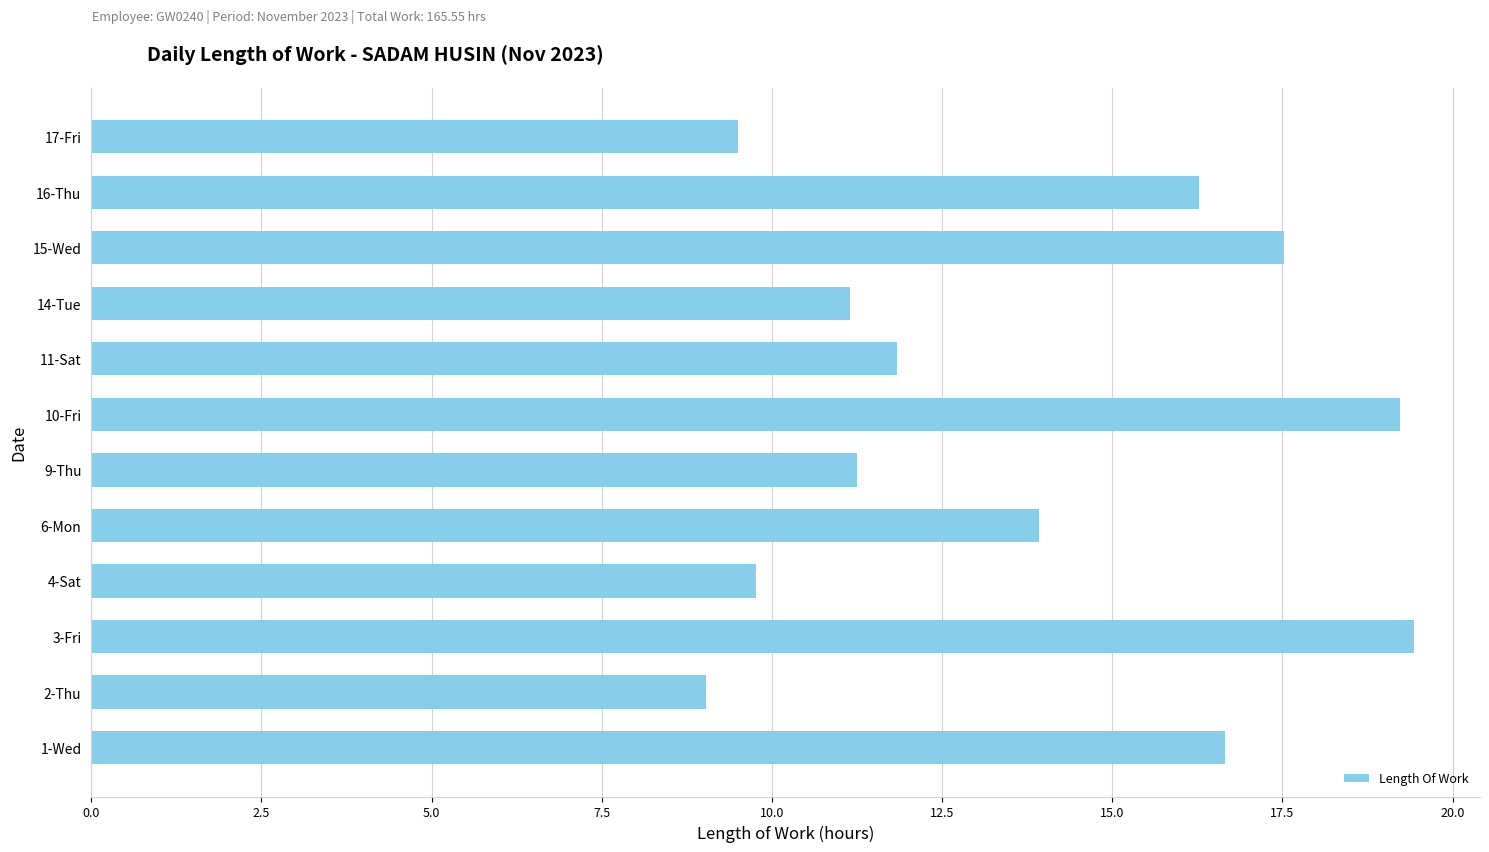

Does the chart contain stacked bars?

No